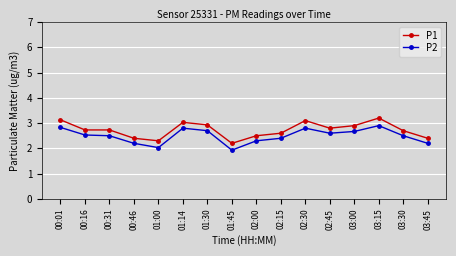

The P2 series shows 1.7 at 00:01. True or false?

False